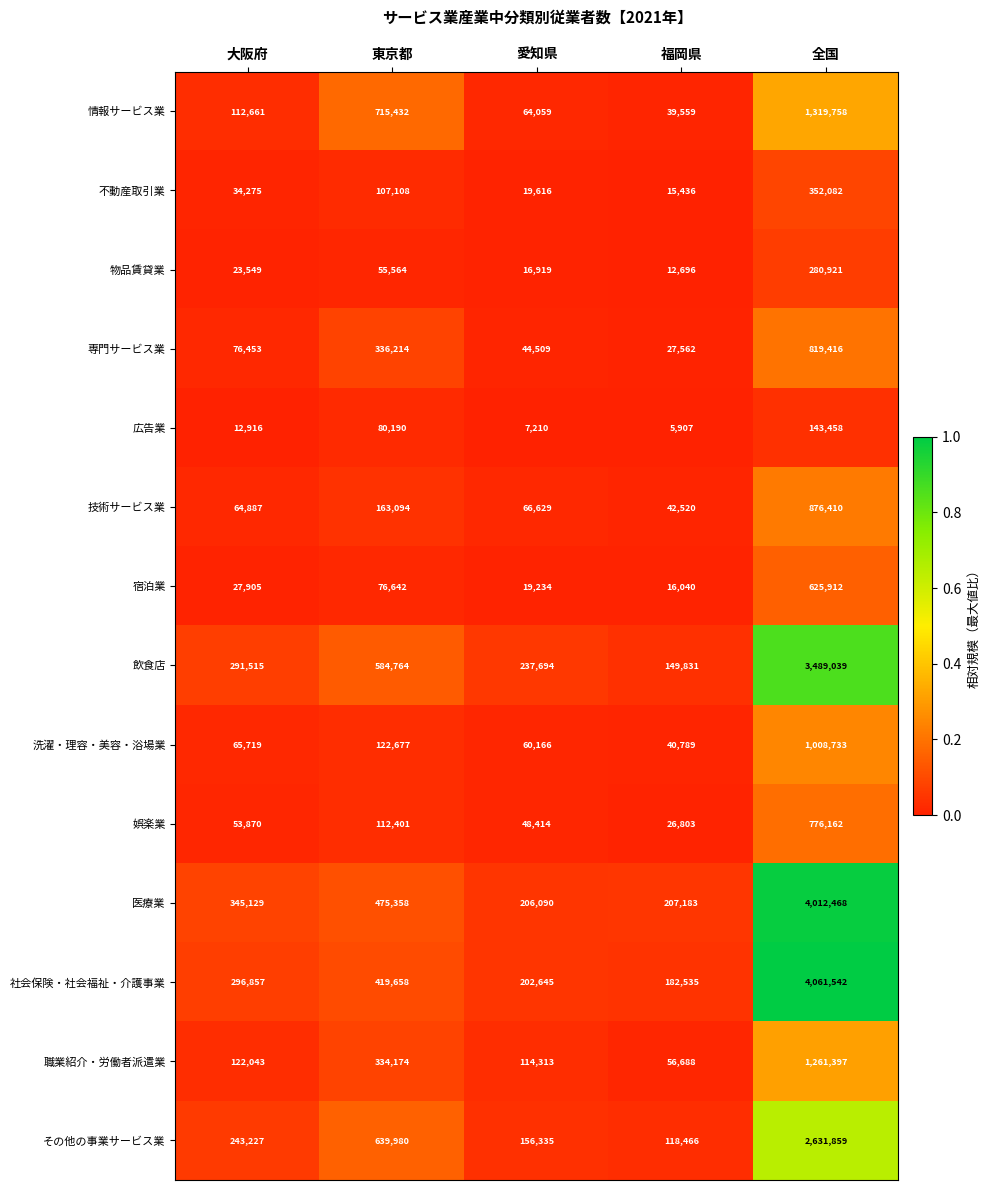

What is the difference between the highest and lowest values at 愛知県?

230484